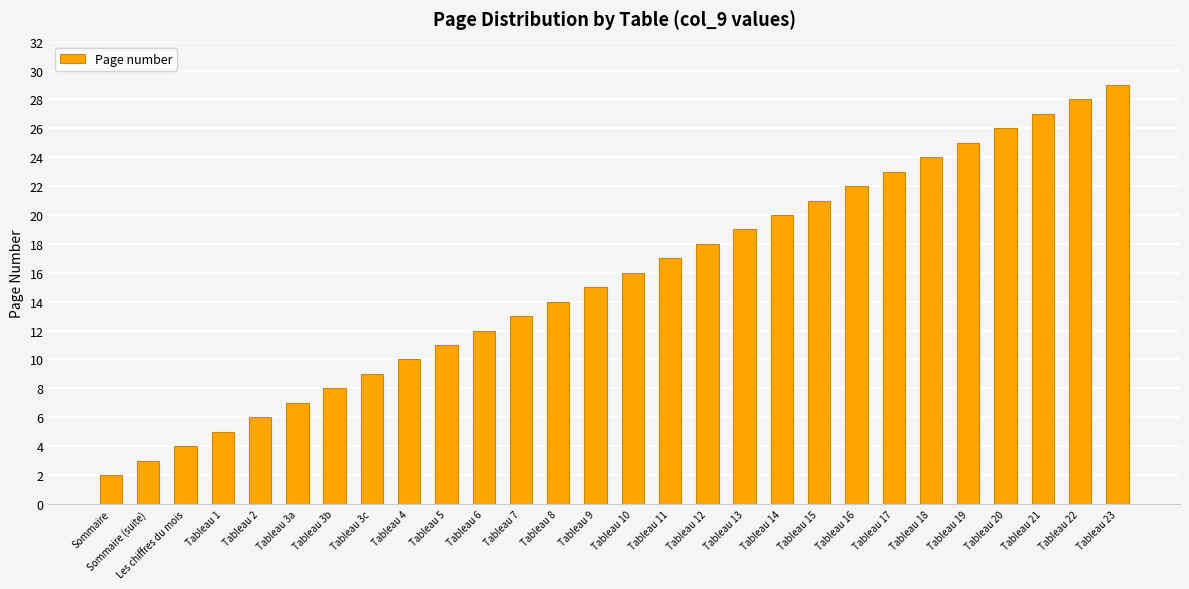

Rank the categories by value from highest to lowest.

Tableau 23, Tableau 22, Tableau 21, Tableau 20, Tableau 19, Tableau 18, Tableau 17, Tableau 16, Tableau 15, Tableau 14, Tableau 13, Tableau 12, Tableau 11, Tableau 10, Tableau 9, Tableau 8, Tableau 7, Tableau 6, Tableau 5, Tableau 4, Tableau 3c, Tableau 3b, Tableau 3a, Tableau 2, Tableau 1, Les chiffres du mois, Sommaire (suite), Sommaire